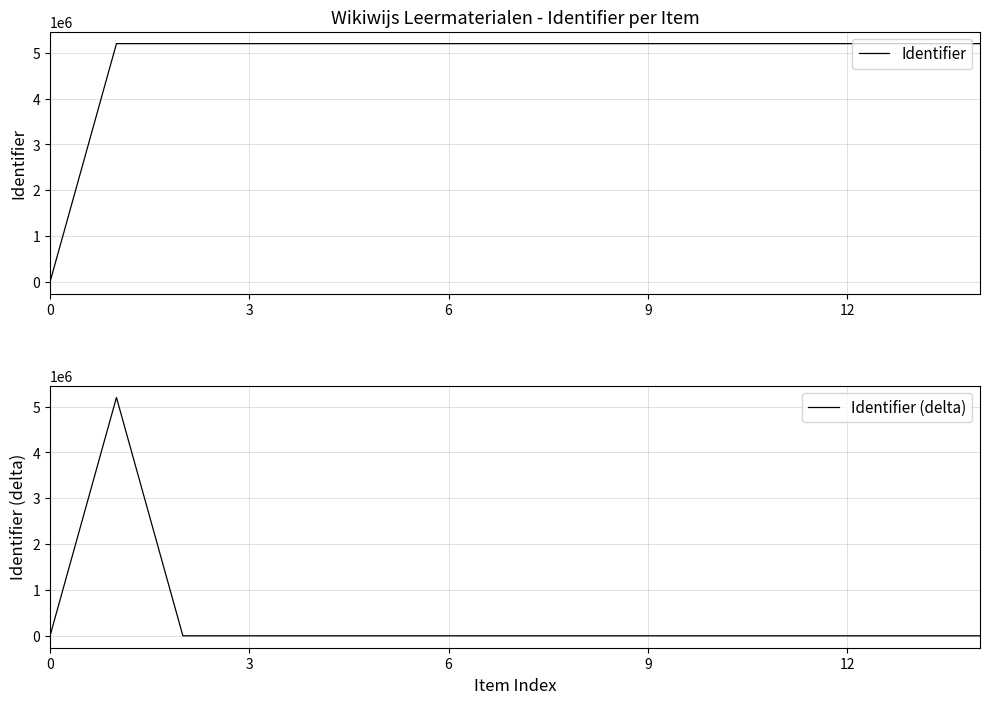

What is the total value across all series at 6?

5198311